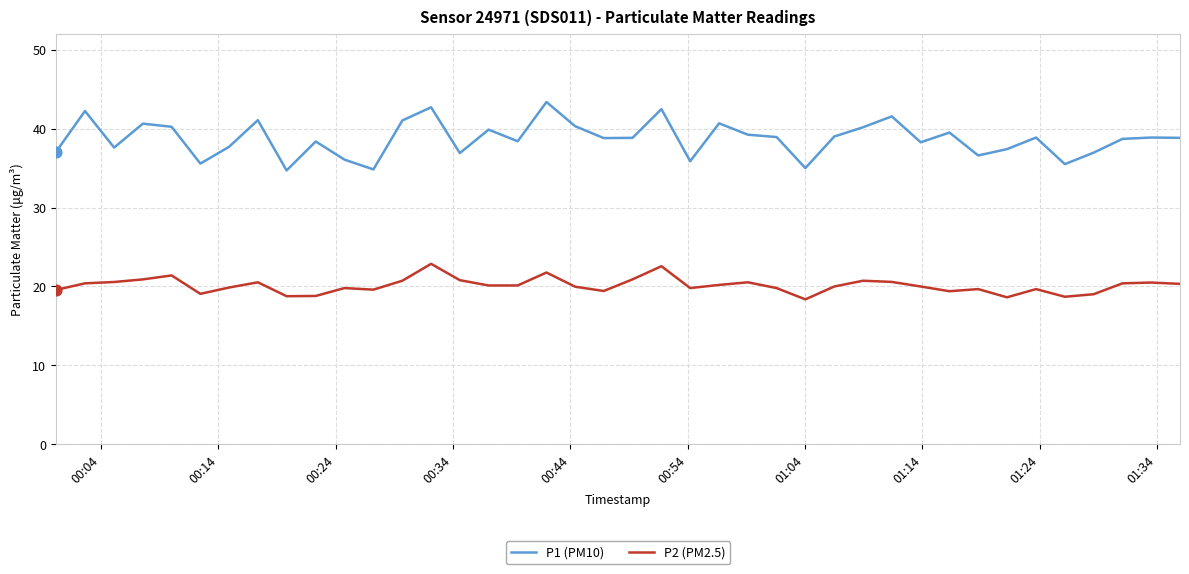

Which series has the largest total across all categories?

P1 (PM10)